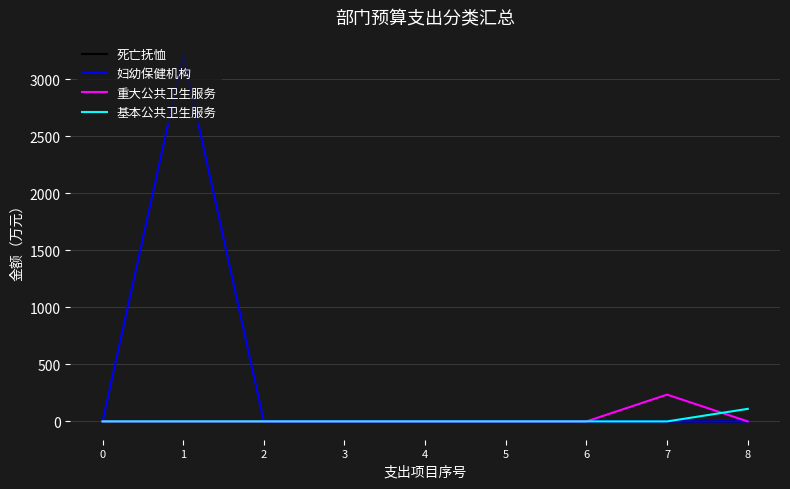

How many categories are shown in the chart?

9